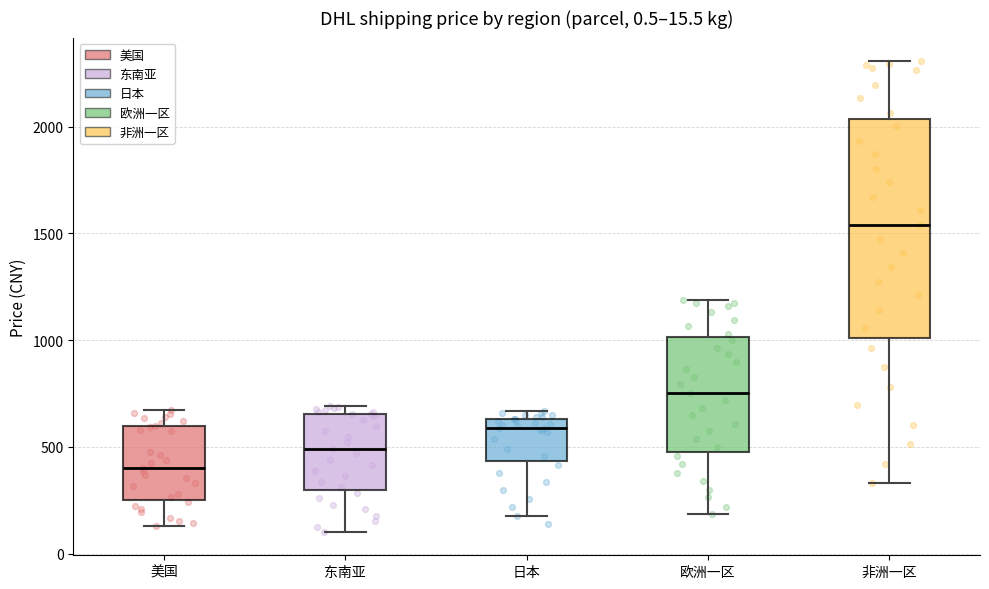

Which box has the highest median line?

非洲一区